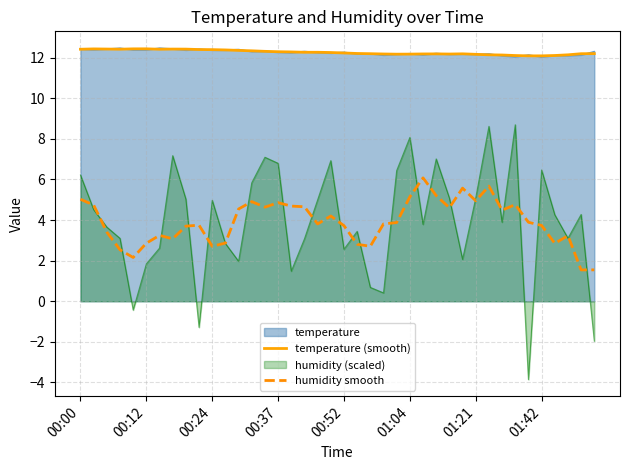

Read the humidity smooth value at 21.

2.8